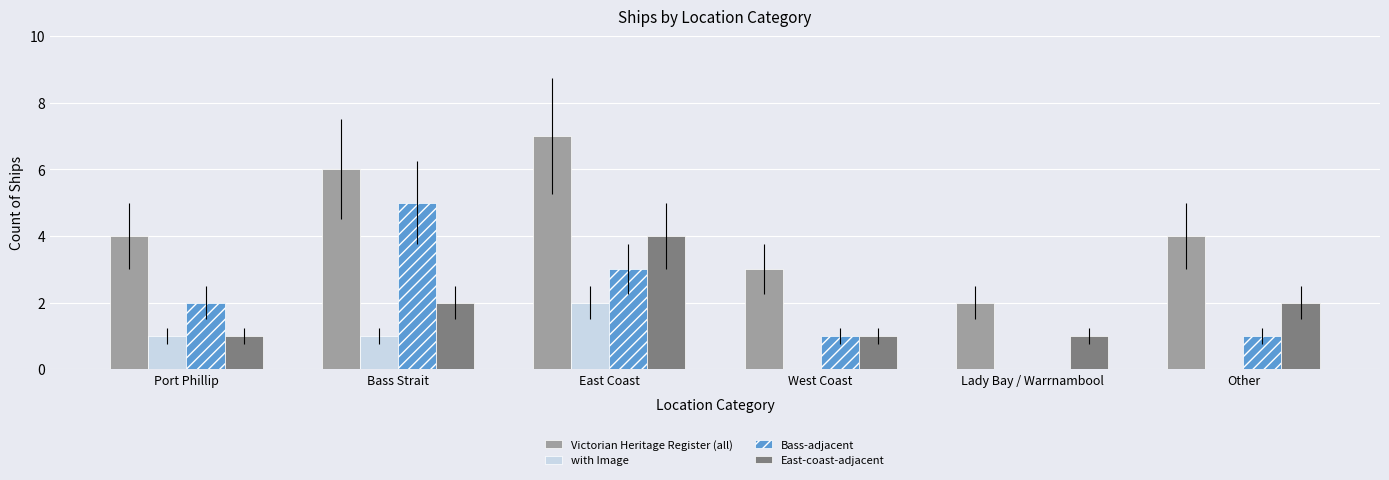

What is the maximum value shown in the chart?

7